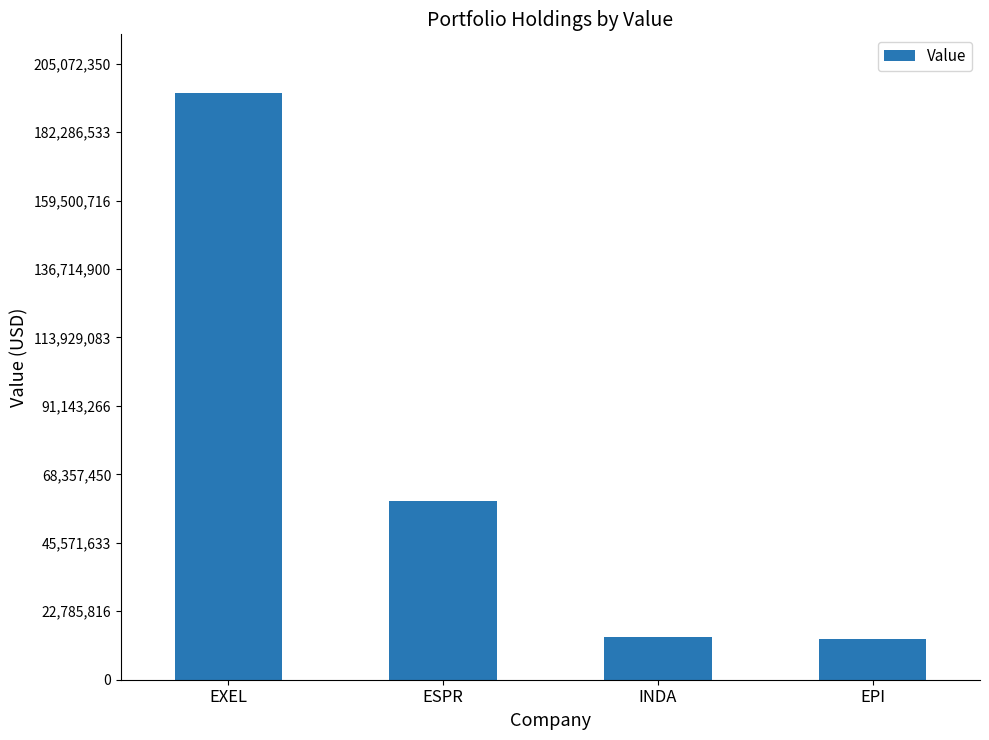

Where does the data first go above 59618000?

EXEL